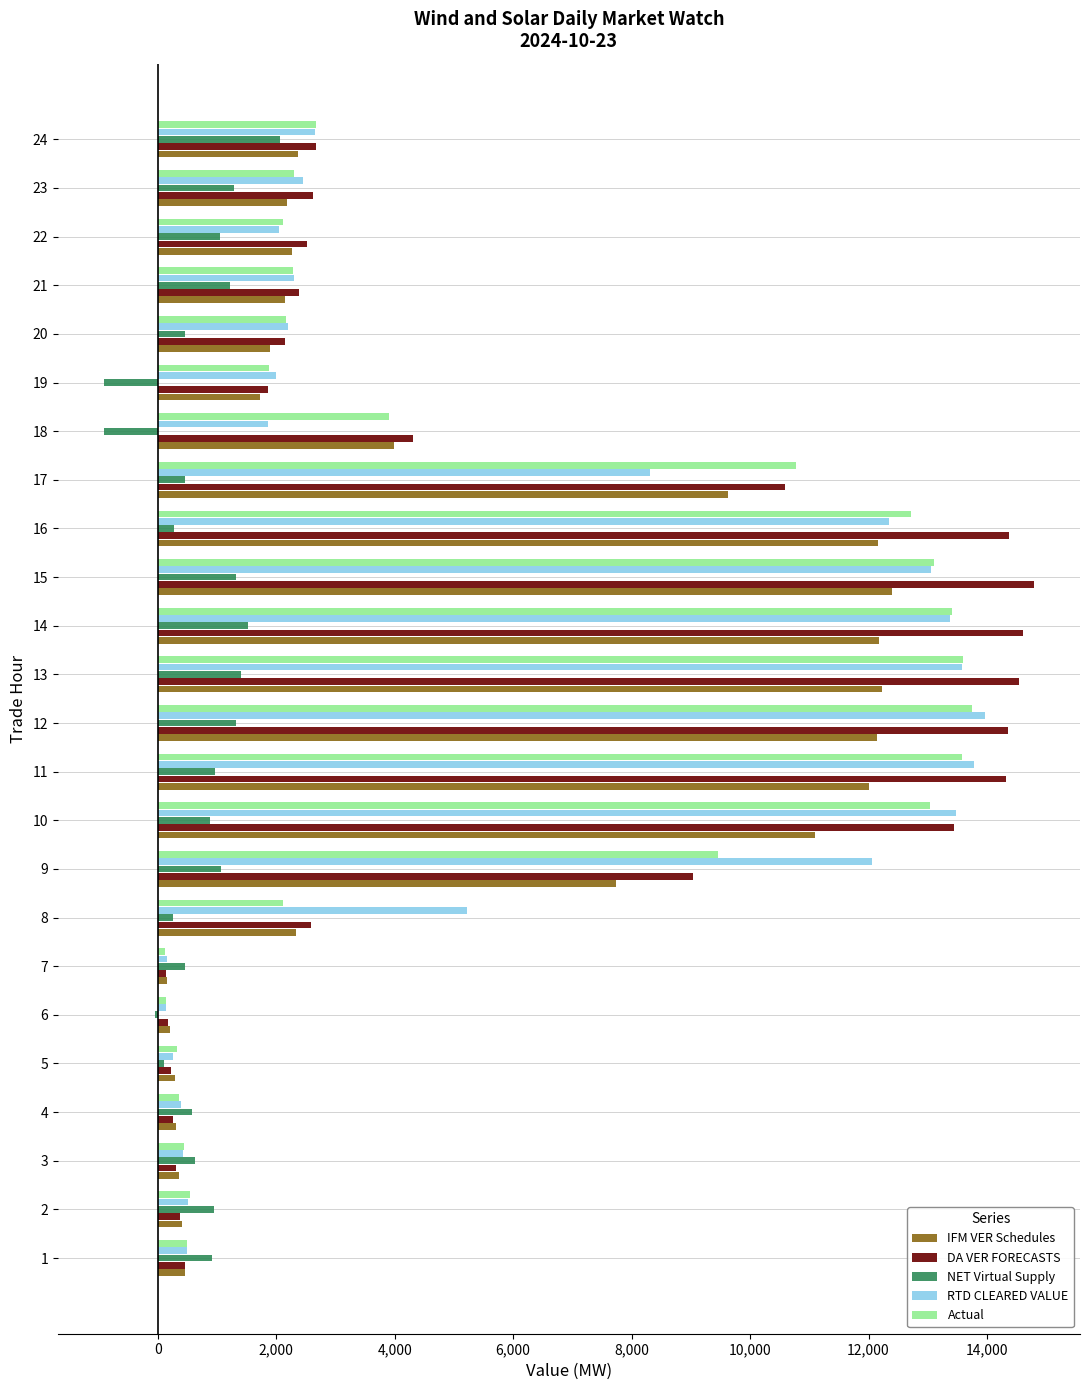

How many data points in DA VER FORECASTS are less than 2619?

12